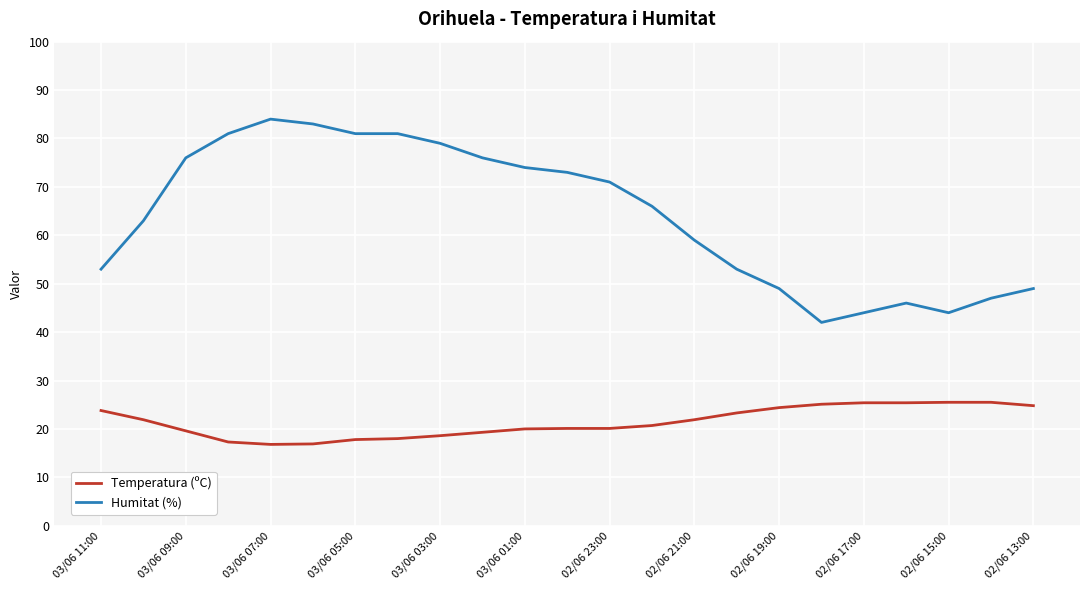

Which series has the largest range (max minus min)?

Humitat (%)